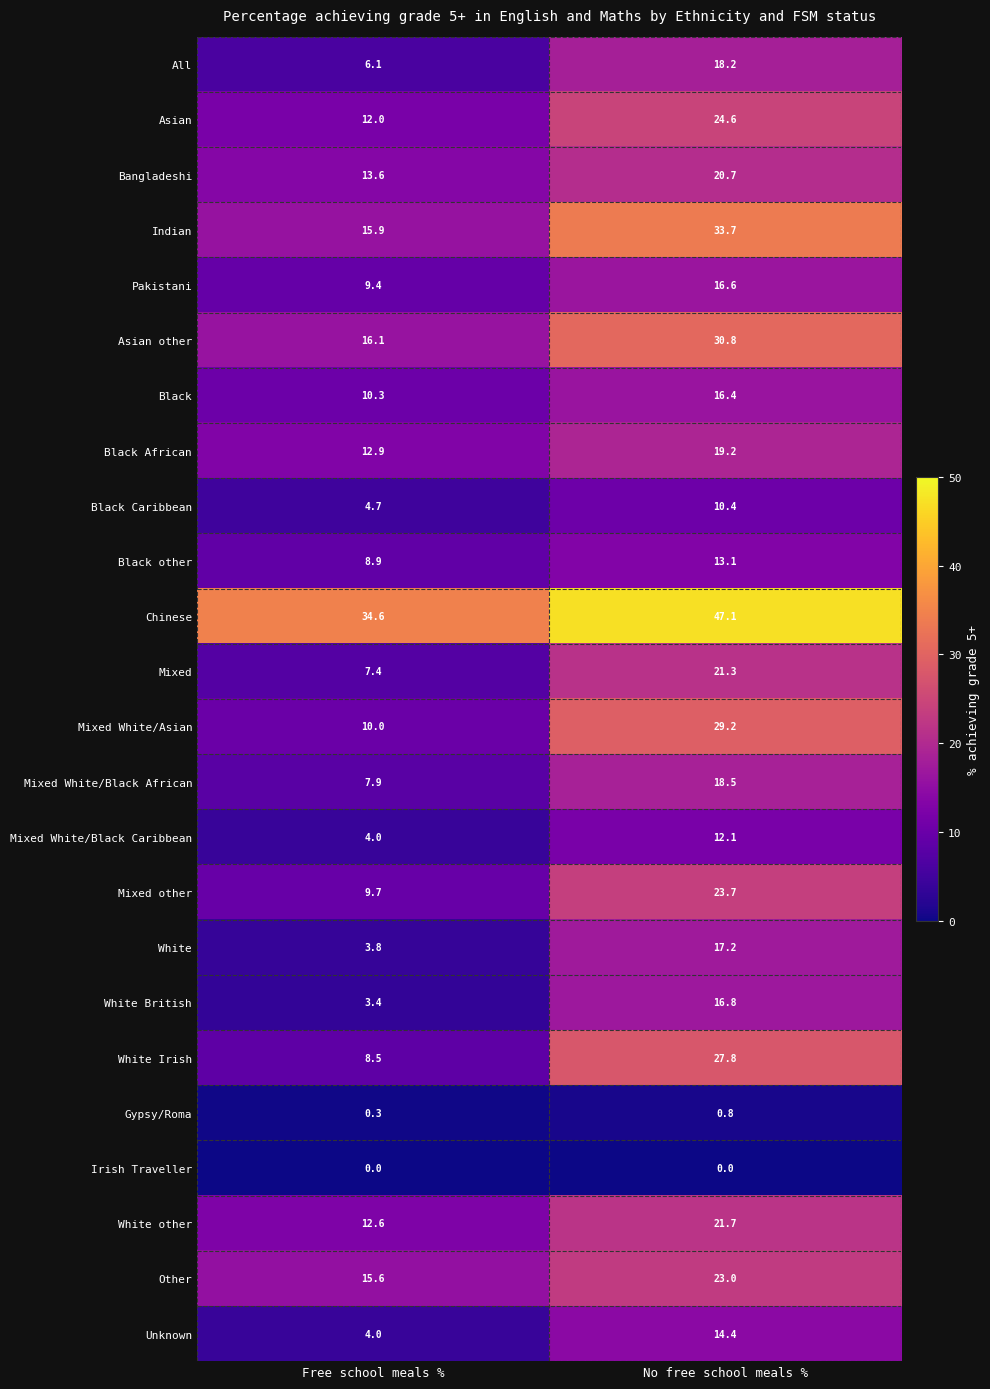

What is the difference between the Black other values at Free school meals % and No free school meals %?

4.2